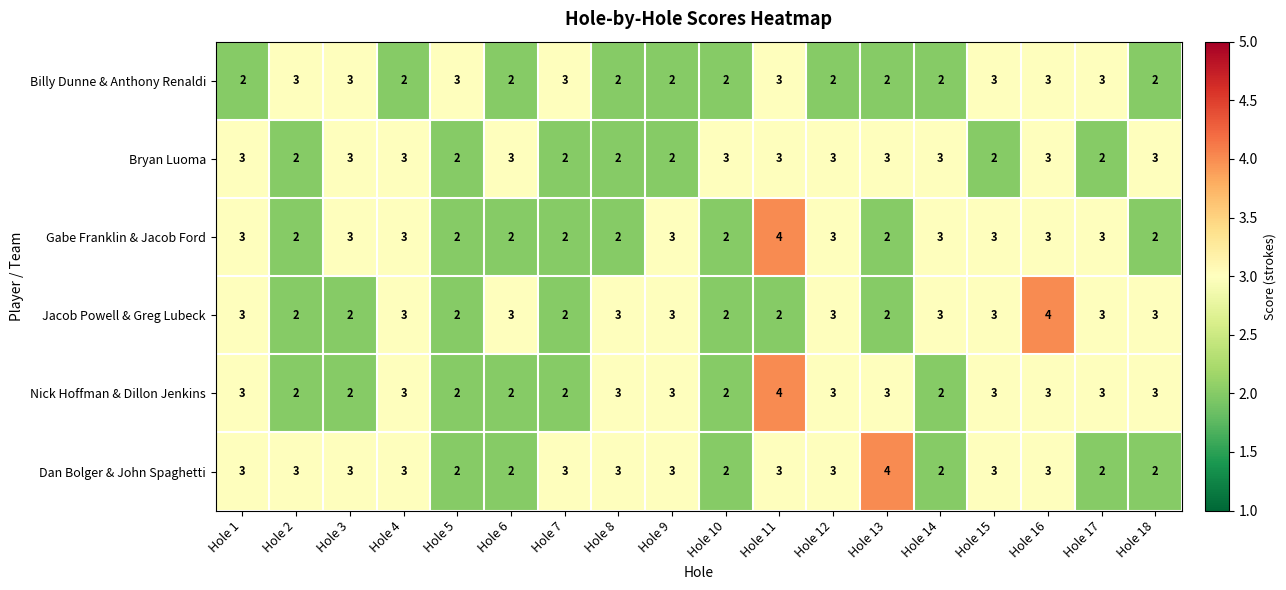

How many distinct data groups are displayed?

6